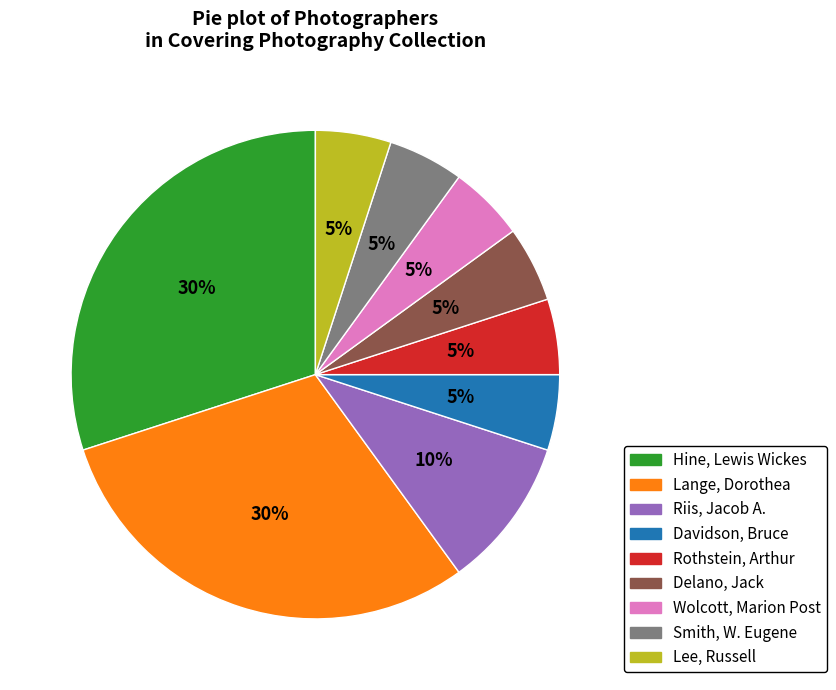

Is Delano, Jack the majority of the pie?

No